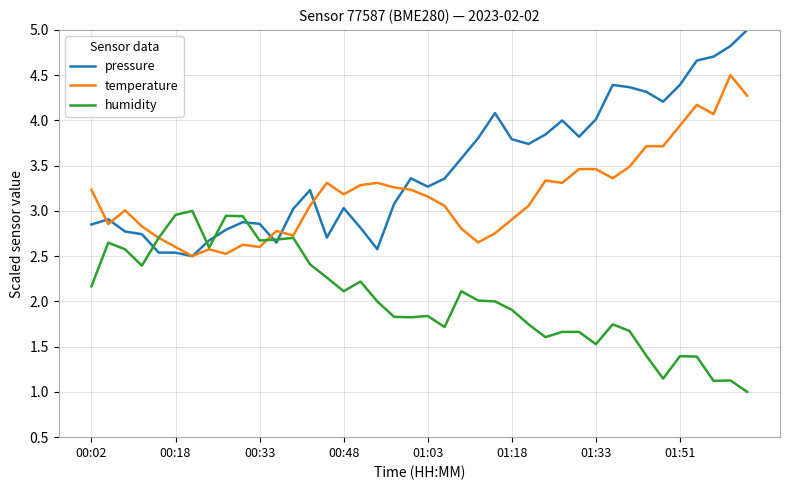

Which series has the largest total across all categories?

pressure